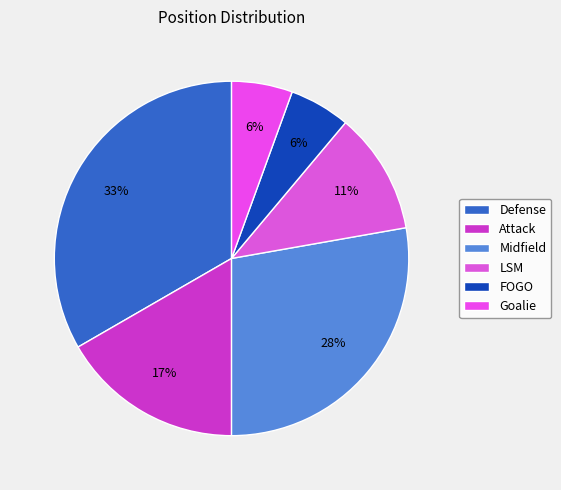

To the nearest percent, what is the difference between the Midfield and FOGO slice percentages?

22%